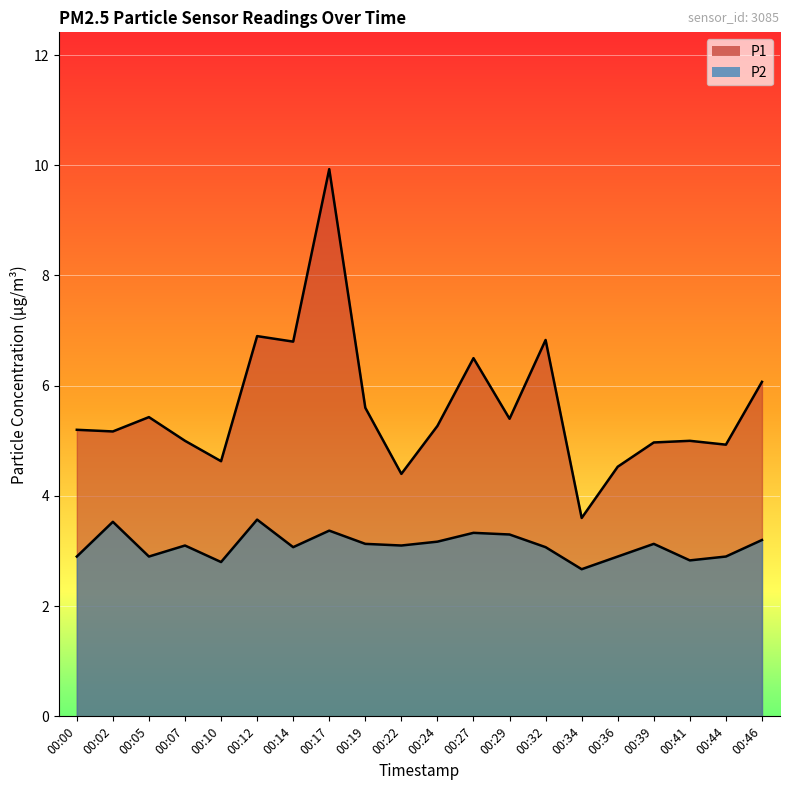

Is it true that P2 equals 2.2 at 00:39?

False